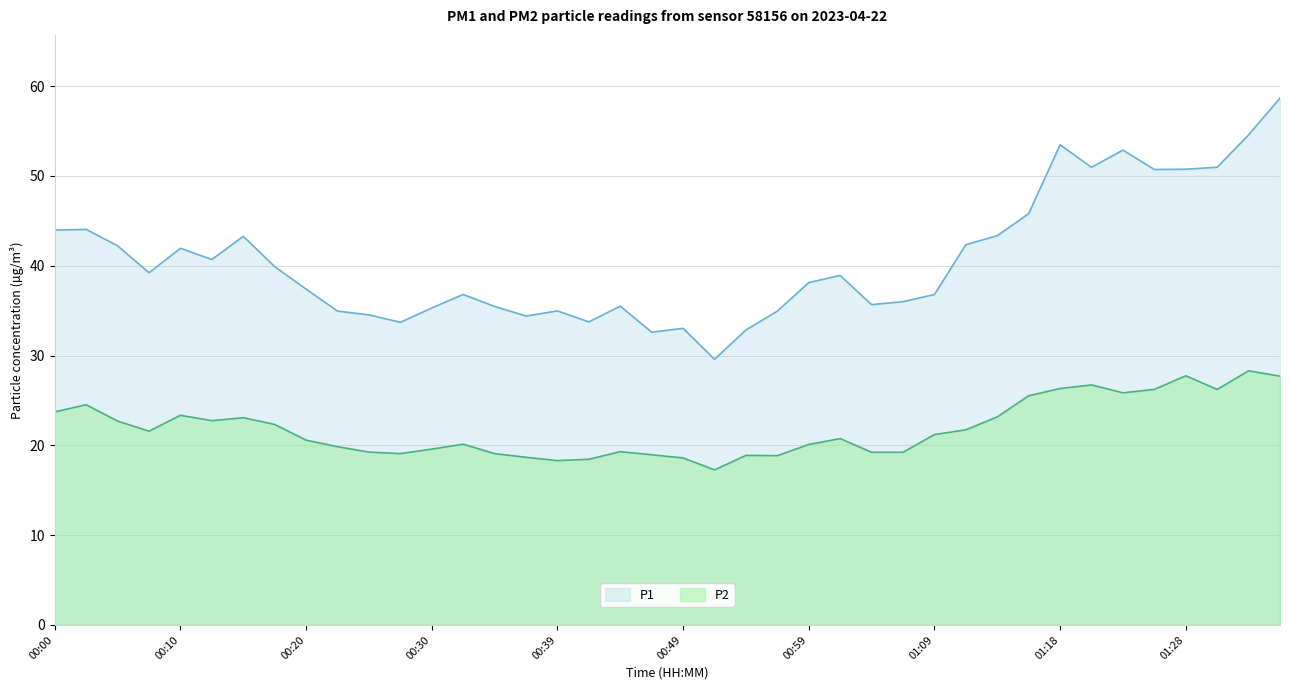

Reading left to right, list all the values displayed in this chart.

P1: 44.0	44.0	42.2	39.2	42.0	40.7	43.3	39.9	37.4	35.0	34.5	33.7	35.3	36.8	35.5	34.4	35.0	33.8	35.5	32.6	33.0	29.6	32.9	35.0	38.1	38.9	35.7	36.0	36.8	42.4	43.4	45.8	53.5	51.0	52.9	50.7	50.8	51.0	54.6	58.7
P2: 23.7	24.5	22.7	21.6	23.4	22.8	23.1	22.3	20.6	19.9	19.2	19.1	19.6	20.1	19.1	18.7	18.3	18.4	19.3	18.9	18.6	17.3	18.9	18.9	20.1	20.8	19.2	19.2	21.2	21.7	23.2	25.5	26.3	26.7	25.9	26.2	27.8	26.2	28.3	27.7